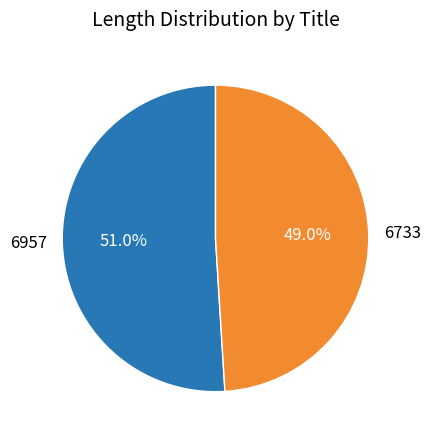

To the nearest percent, what percentage of the pie is 6957?

51%